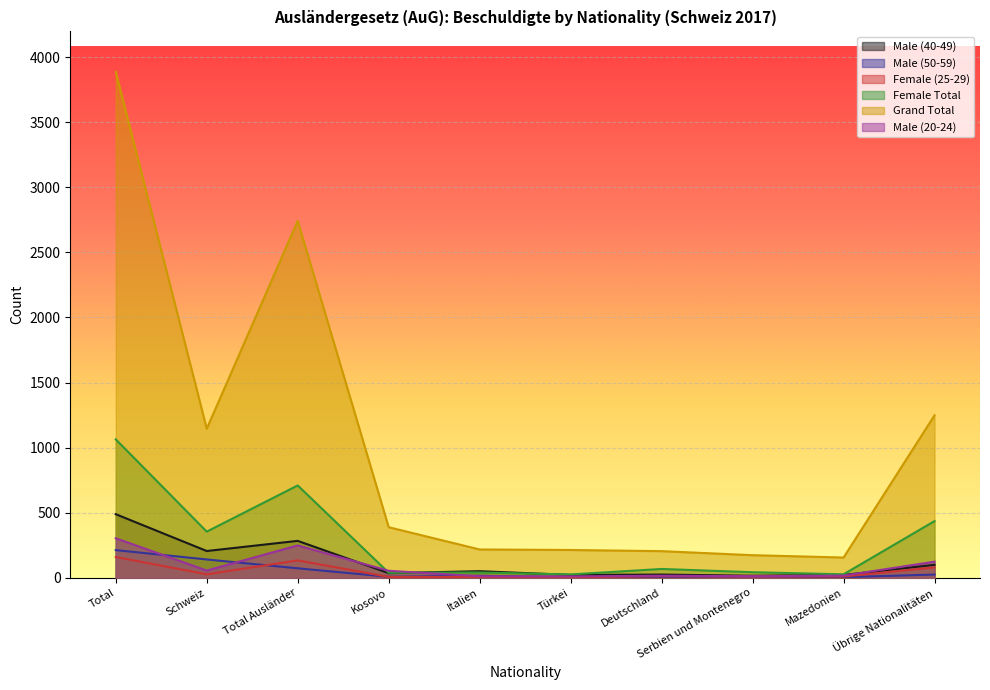

True or false: Female (25-29) and Male (20-24) intersect in this chart.

False